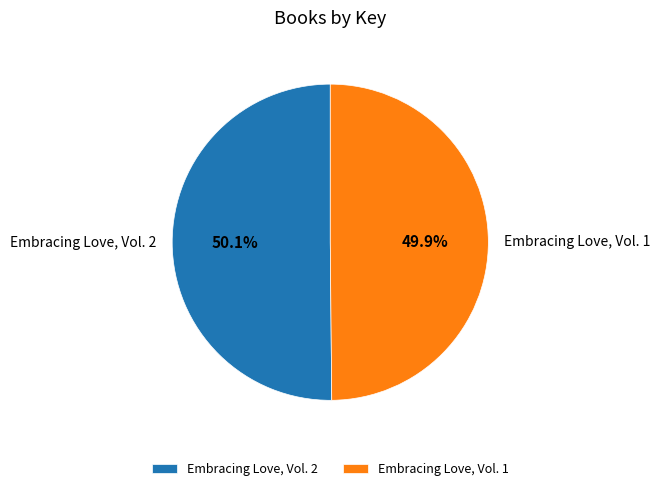

How many segments does this pie chart have?

2